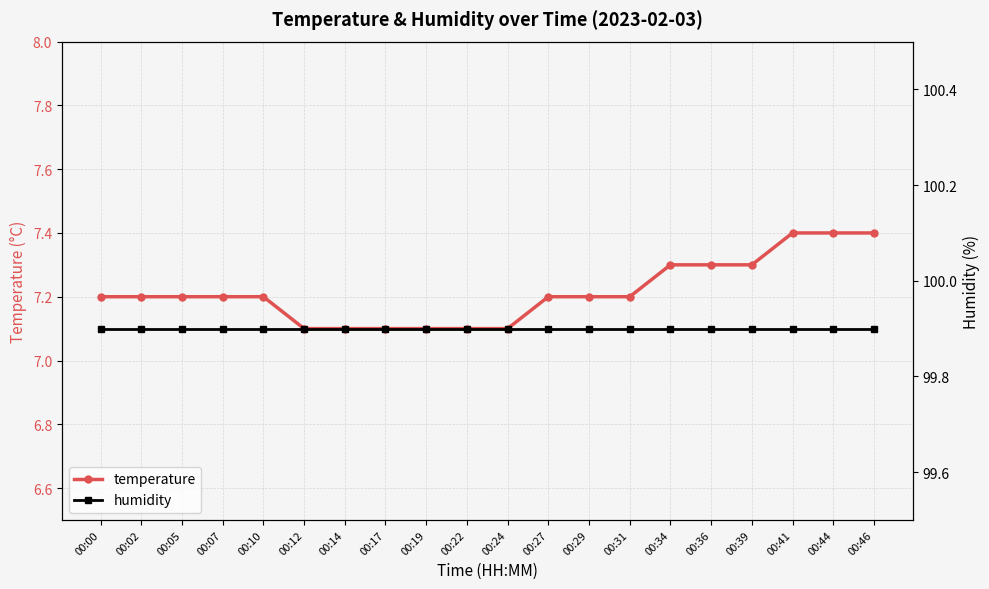

Which label corresponds to the smallest value in the chart?

00:12